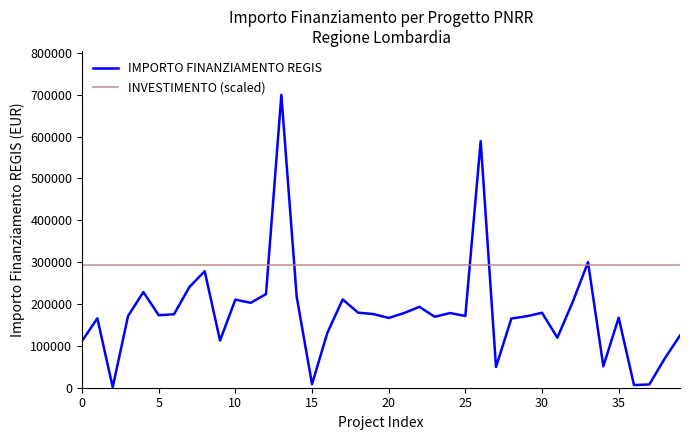

Which series has the largest total across all categories?

INVESTIMENTO (scaled)